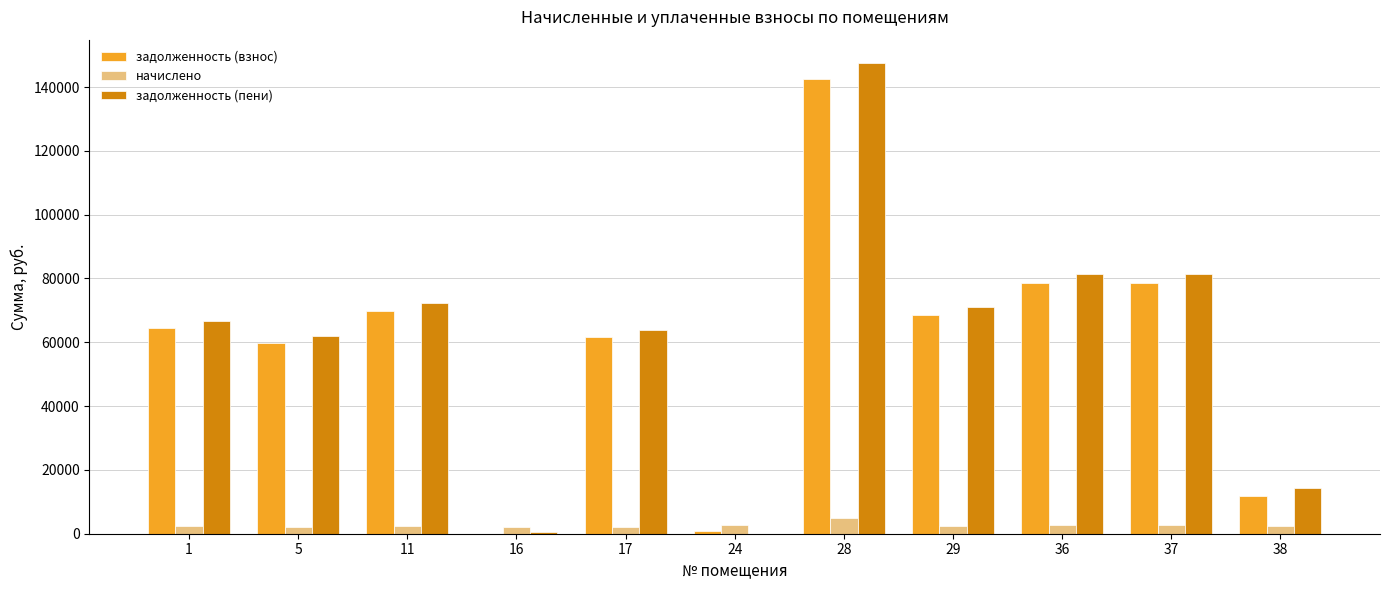

How many data points does each series have?

11